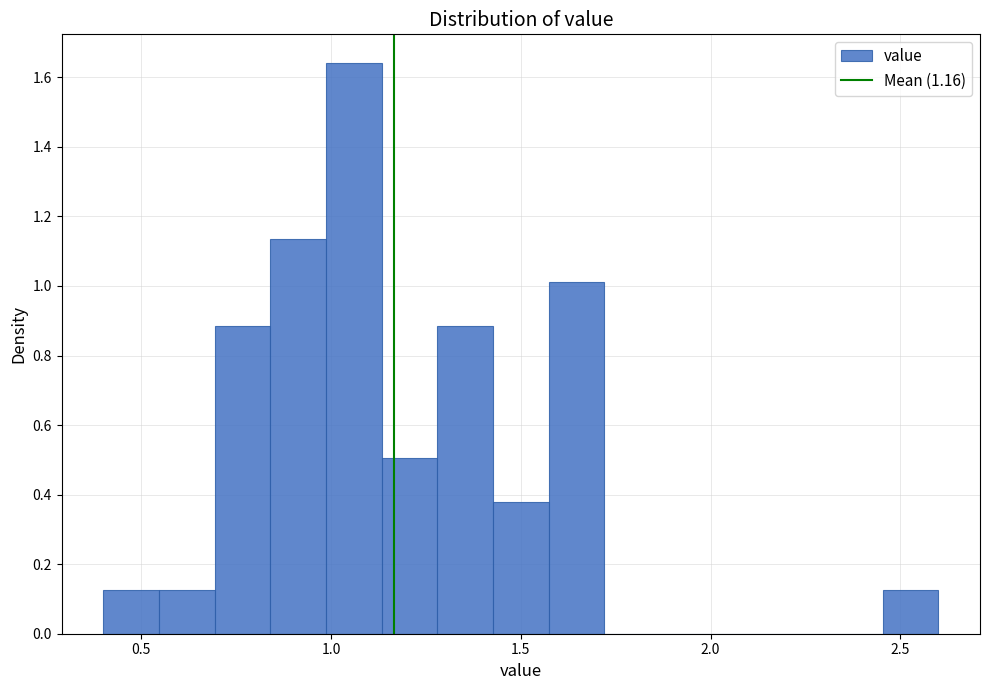

Read against the x-axis, roughly where is the centre of the tallest bar?

1.05